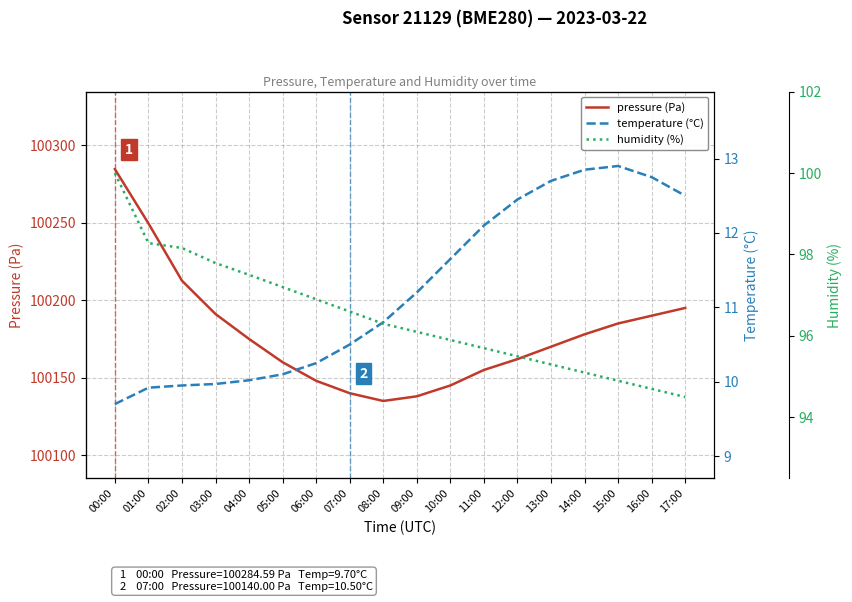

Where is the first local minimum for pressure (Pa)?

08:00